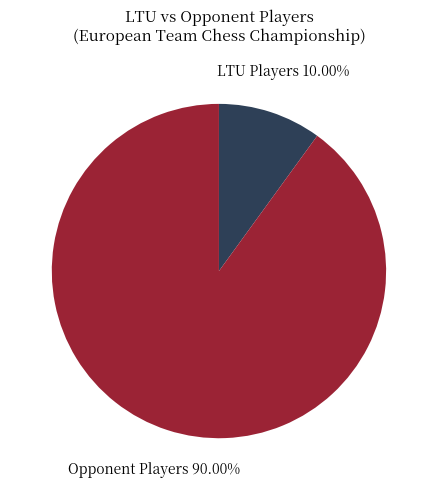

Is there a majority slice in this chart?

Yes